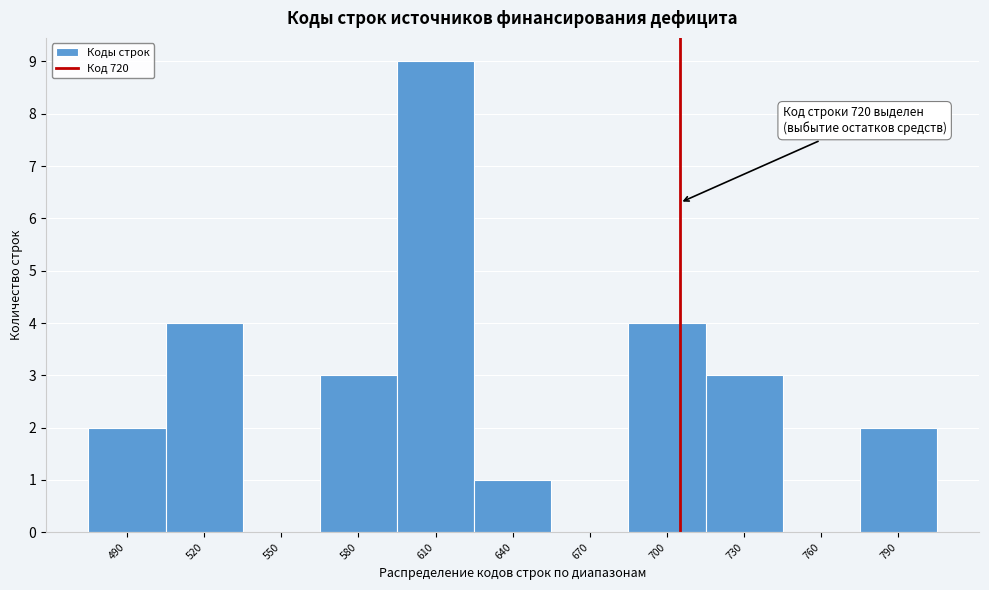

Reading left to right, extract all data points from this chart.

490=2	520=4	550=0	580=3	610=9	640=1	670=0	700=4	730=3	760=0	790=2